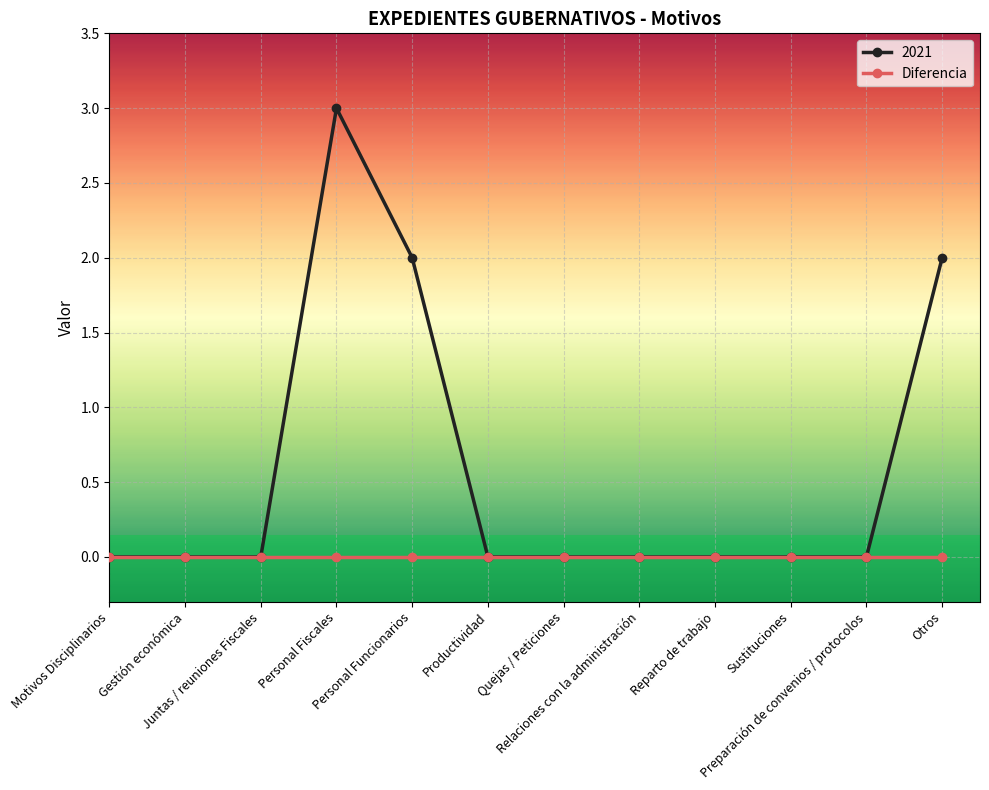

Which series has the largest range (max minus min)?

2021